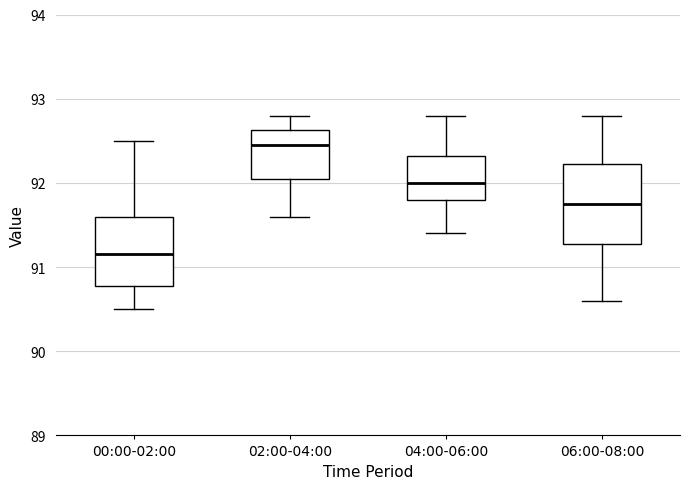

Which box is the tallest, from its lower edge to its upper edge?

06:00-08:00